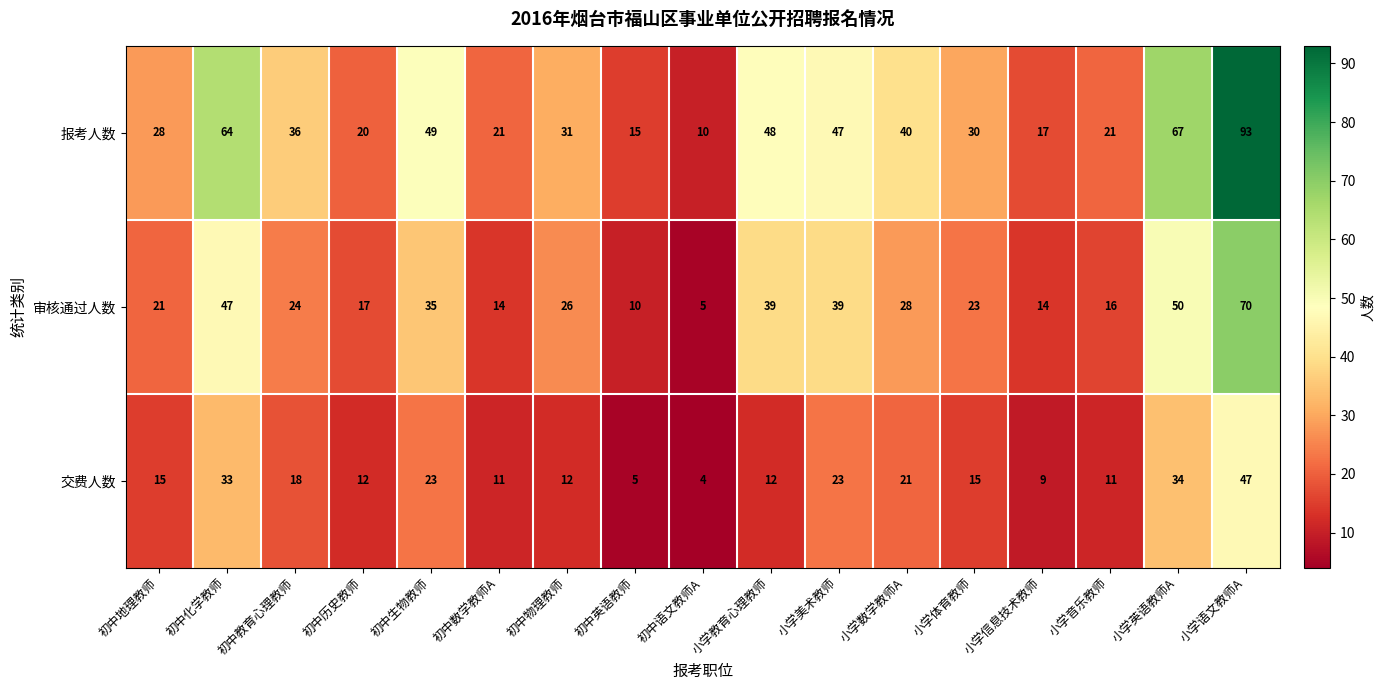

At 初中地理教师, list the series in order from largest to smallest.

报考人数, 审核通过人数, 交费人数